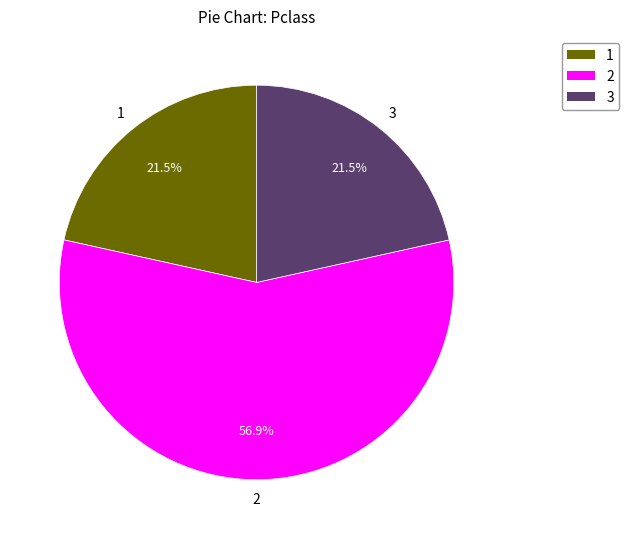

Is 2 the majority of the pie?

Yes